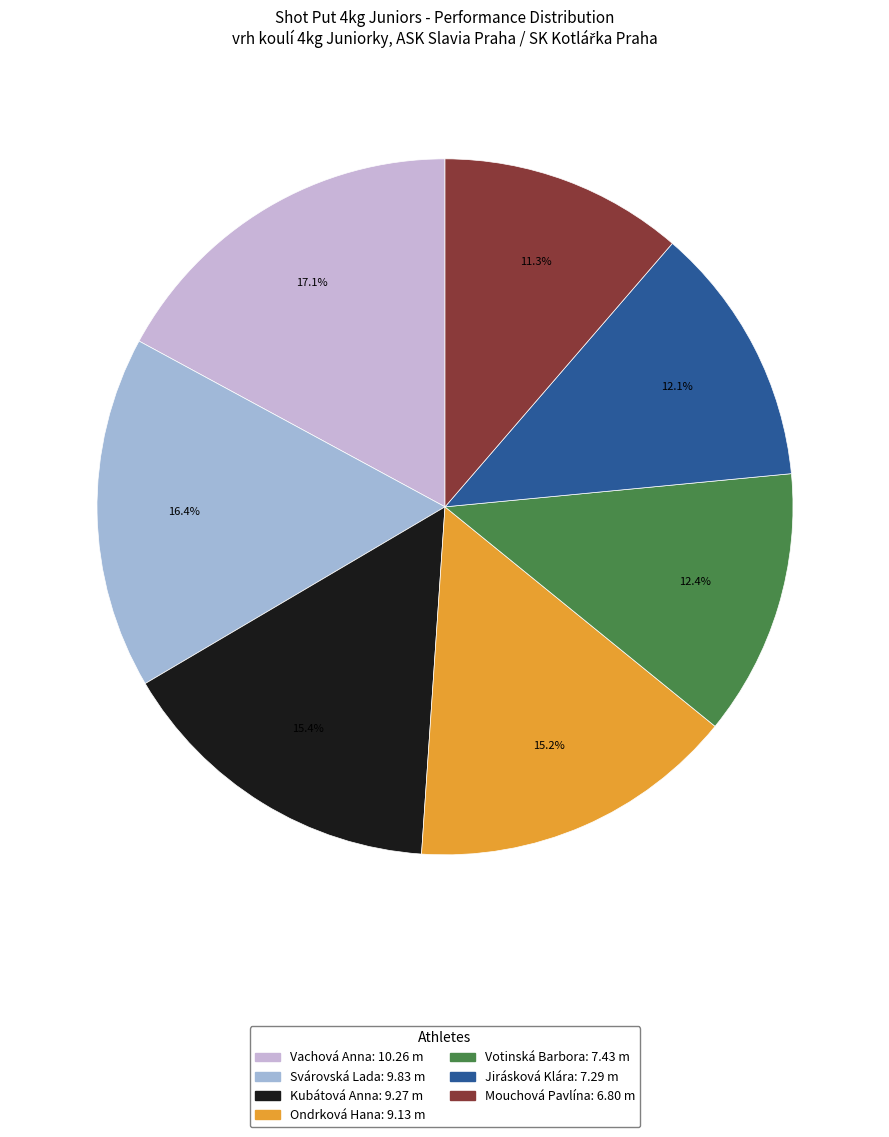

Which has a higher value, Svárovská Lada or Kubátová Anna?

Svárovská Lada